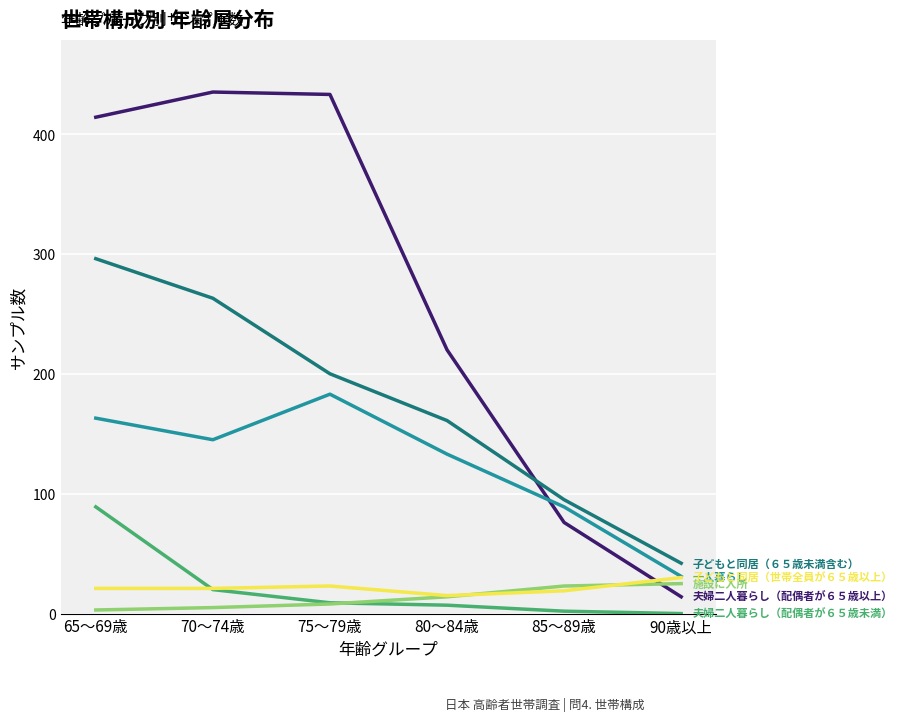

At which category is the sum across all series the highest?

65～69歳